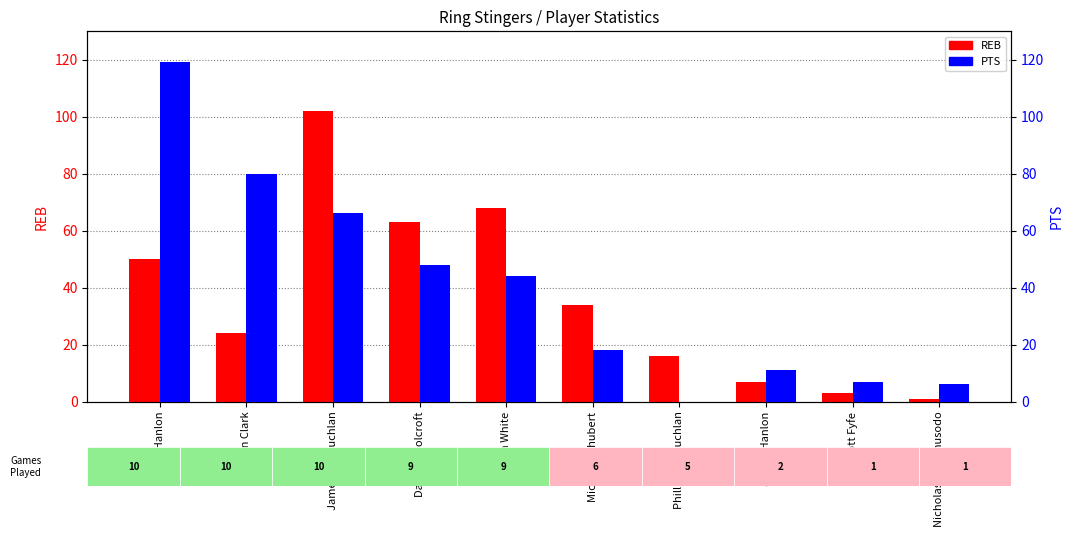

How many distinct data groups are displayed?

2